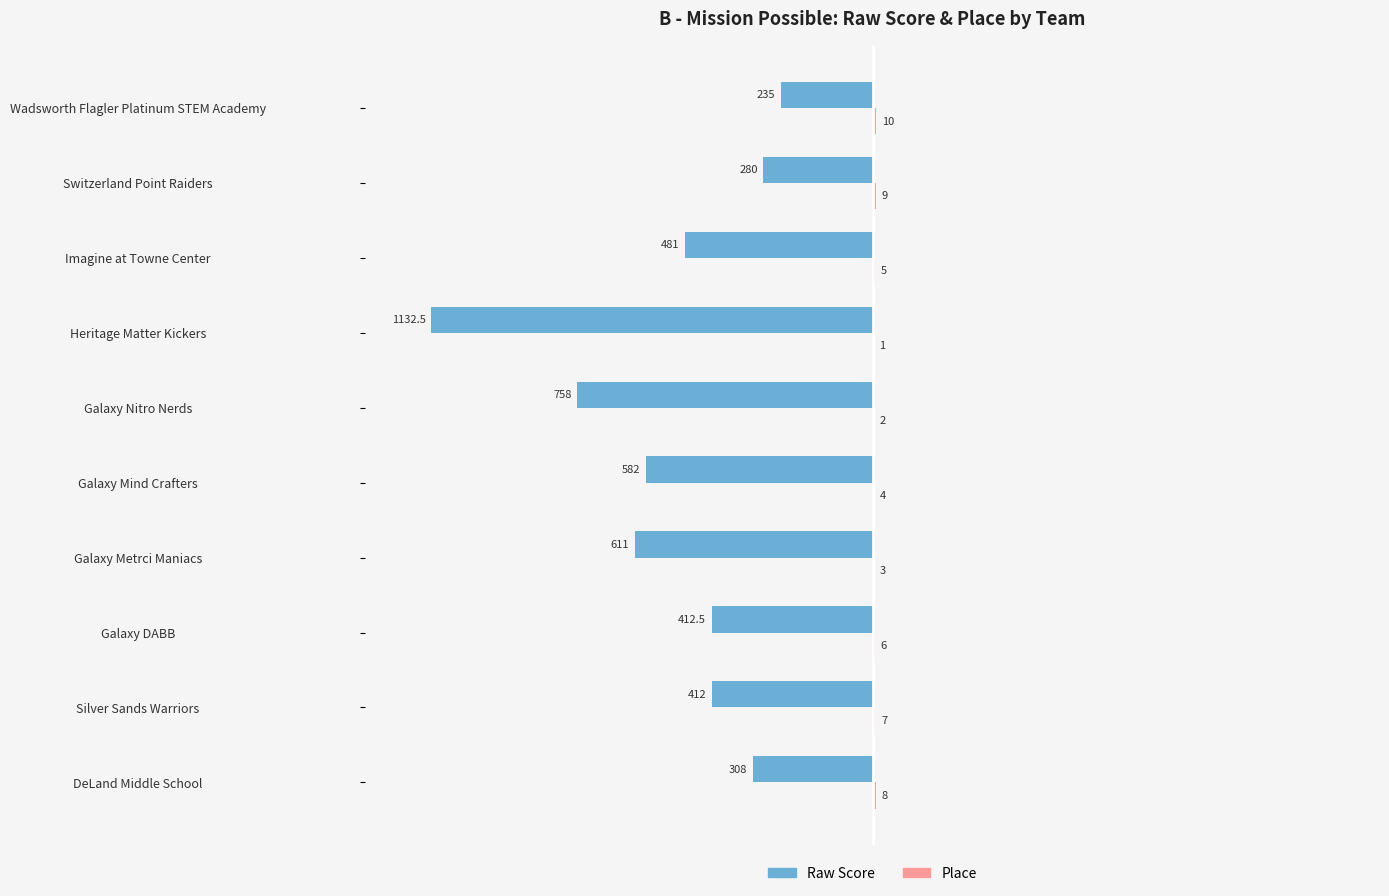

Which series has the largest range (max minus min)?

Raw Score